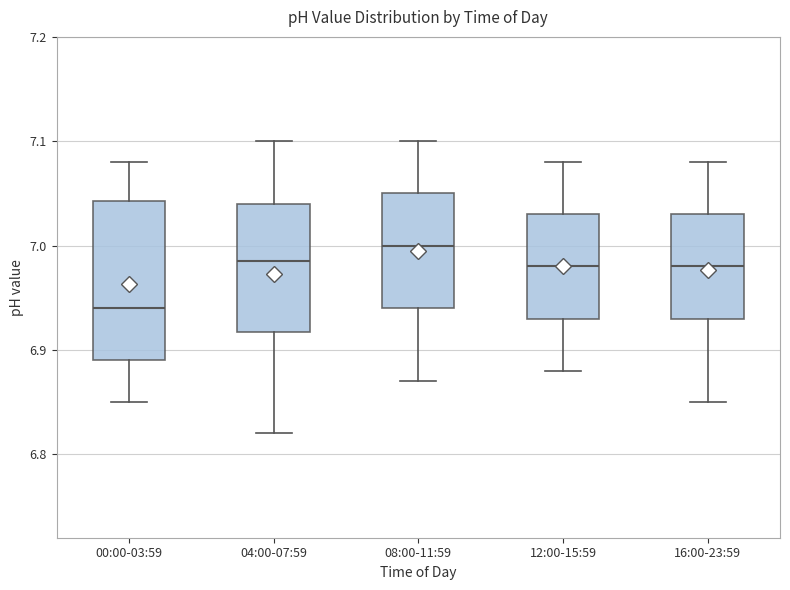

Which box has the lowest median line?

00:00-03:59